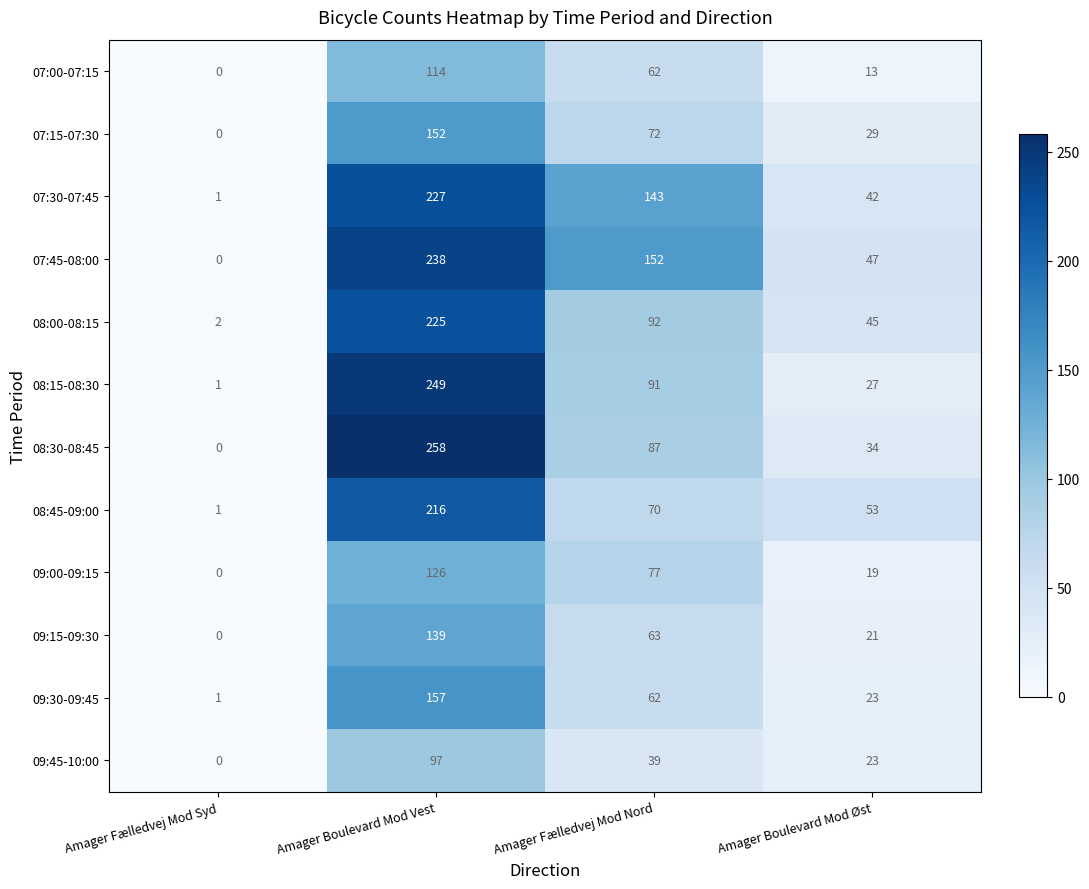

Count the number of categories in the chart.

4